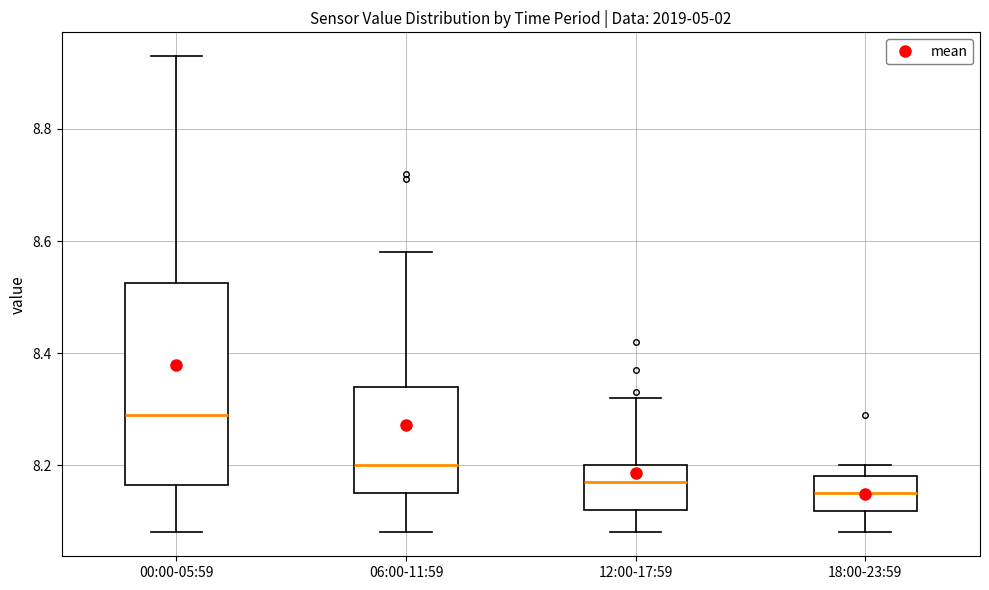

Which box is the tallest, from its lower edge to its upper edge?

00:00-05:59